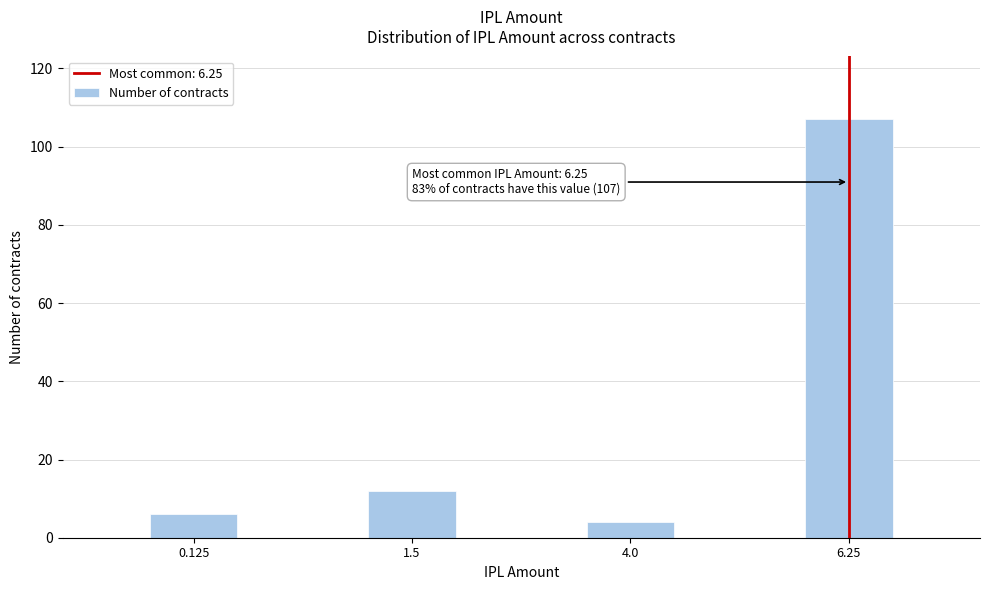

Reading left to right, what are all the values shown in this chart?

0.125=6	1.5=12	4.0=4	6.25=107